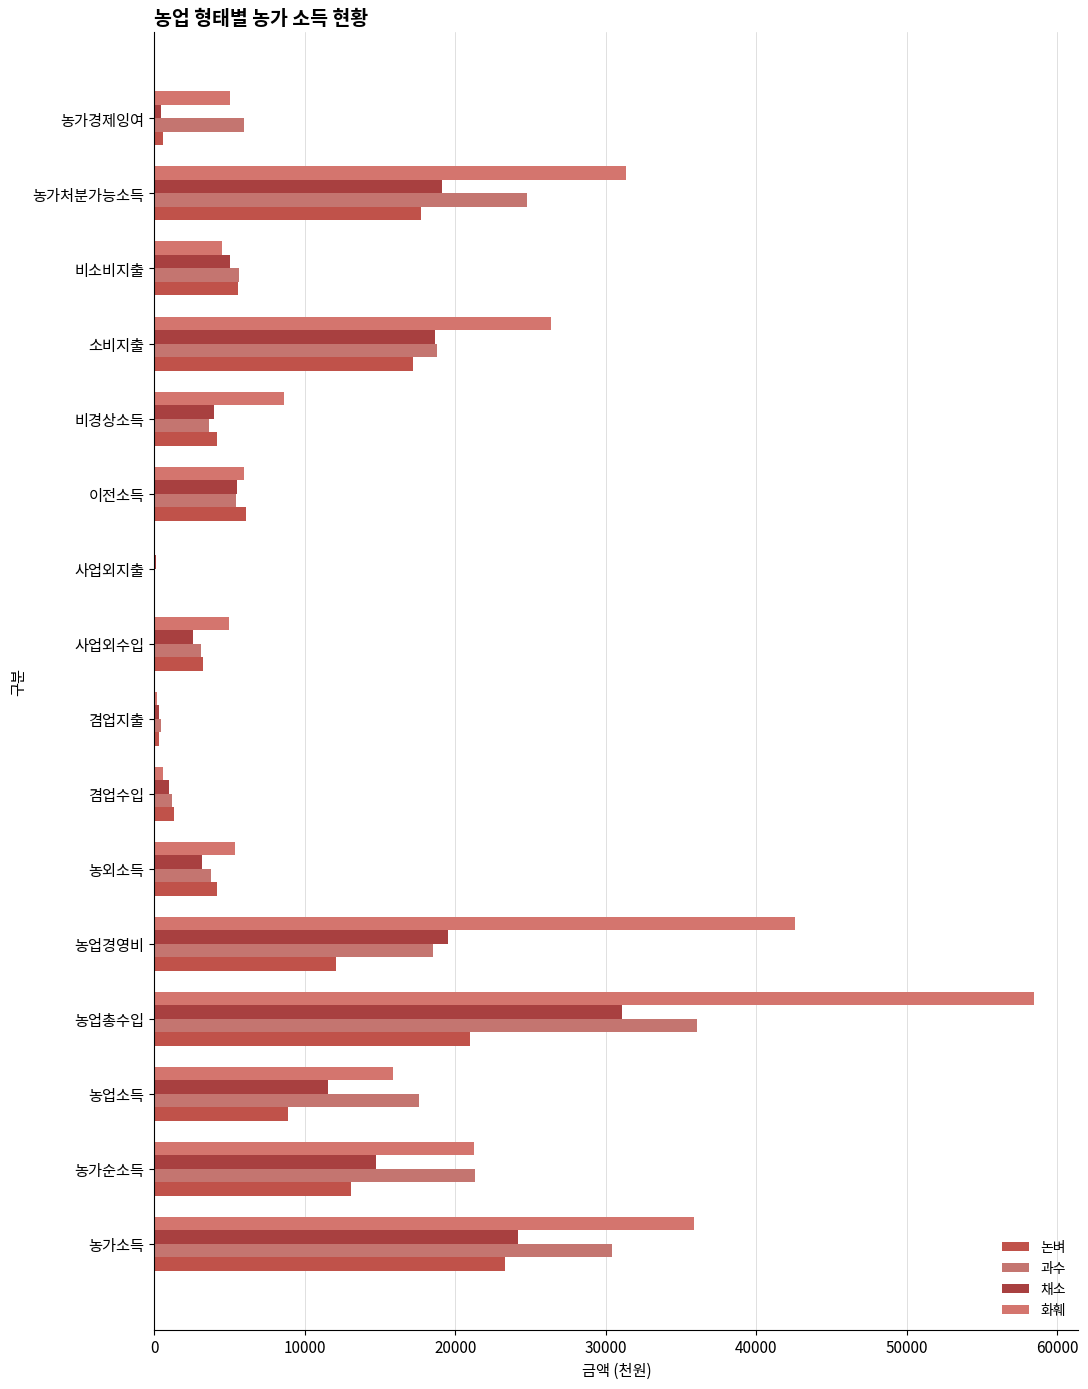

Rank the series by their average value, from lowest to highest.

논벼, 채소, 과수, 화훼